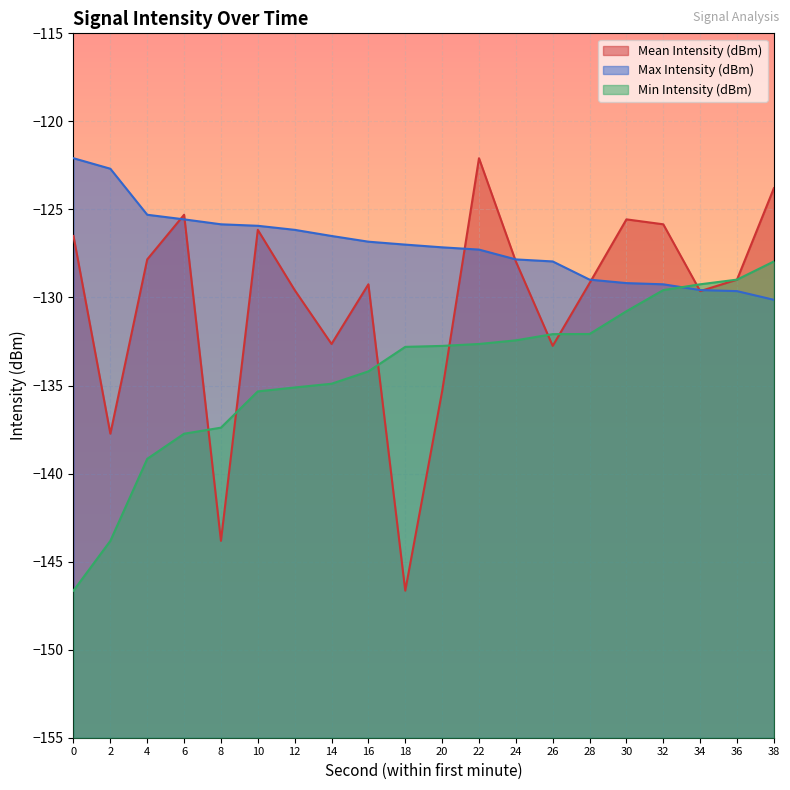

How many values in the Max Intensity (dBm) series are below -126?

14